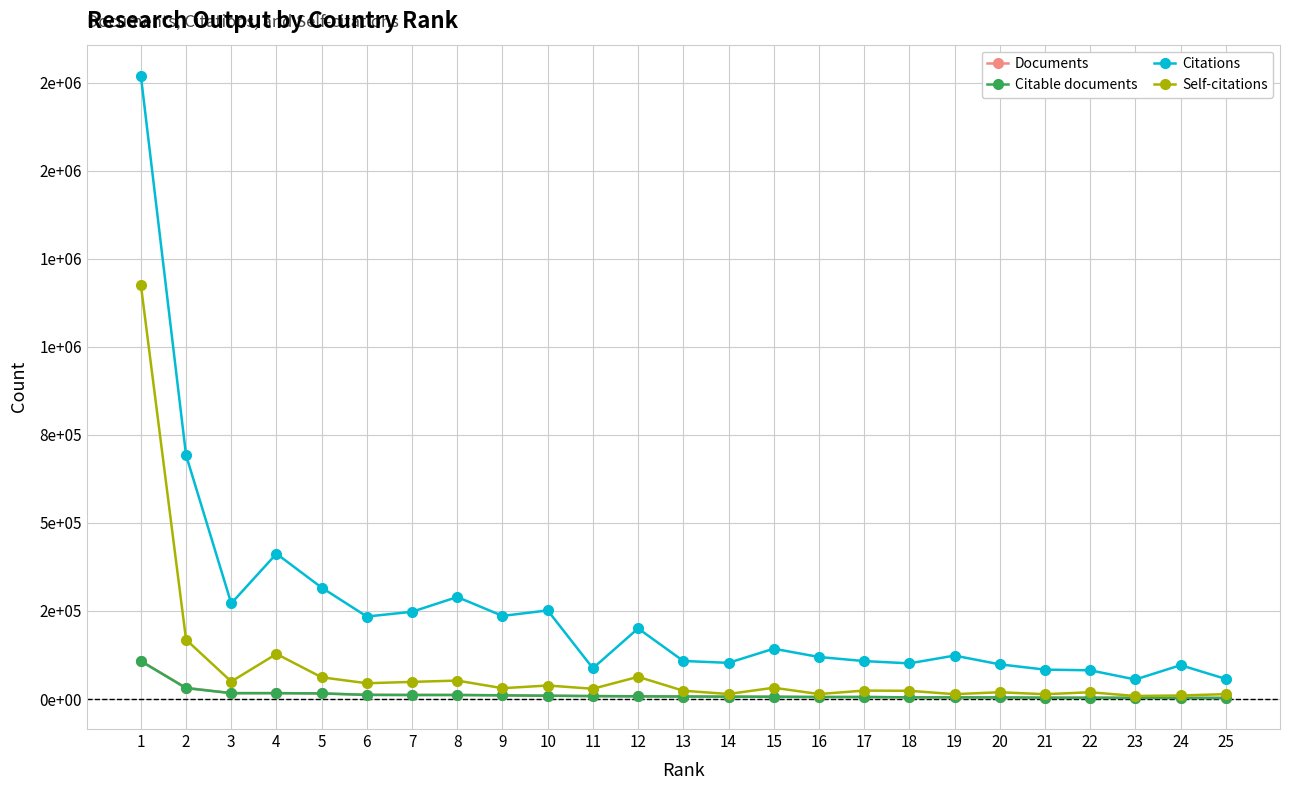

Reading right to left, what are all the values shown in this chart?

Documents: 3085	3350	3467	3593	3750	4413	4603	4739	5702	5707	6394	6637	7085	7584	8316	9433	10622	11609	11688	11857	15948	16699	16712	31986	107947
Citable documents: 3076	3273	3332	3577	3646	4376	4461	4673	5676	5557	6333	6586	6983	7567	8233	9282	10253	11319	11290	11667	15821	16559	16570	30810	107612
Citations: 56955	96052	55396	81458	83468	98412	123266	101161	107669	119277	142815	102652	107971	200356	87333	251513	235907	289568	247680	234100	316210	412469	271418	692377	1769311
Self-citations: 13784	9987	8538	19176	13587	19148	13746	23288	23843	14066	31983	14211	23479	63010	29090	38323	30627	52295	48585	44720	61593	127965	49622	168522	1175853